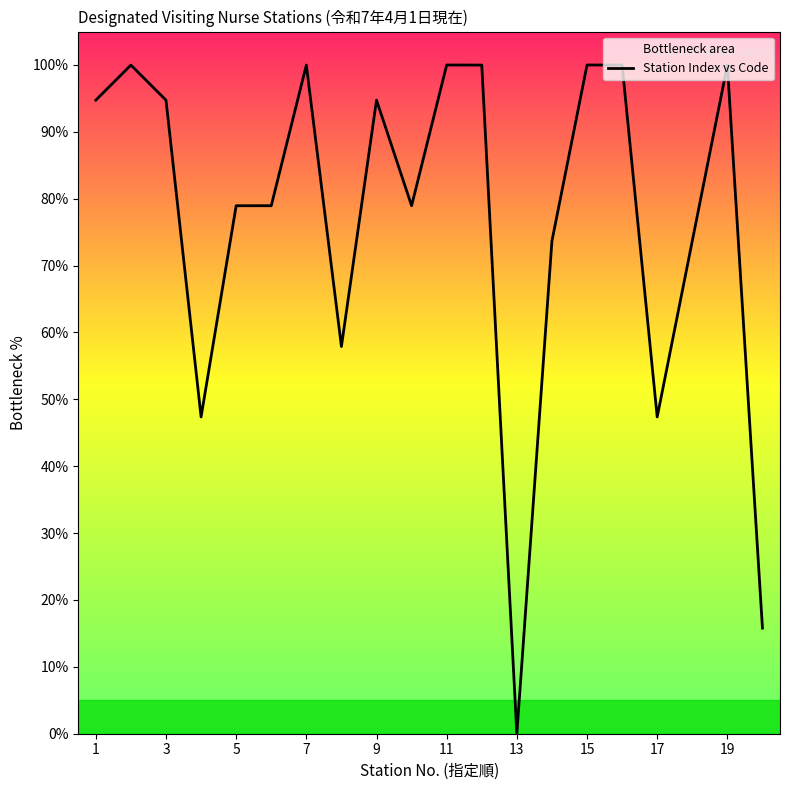

Reading left to right, what are all the values shown in this chart?

94.7	100.0	94.7	47.4	79.0	79.0	100.0	57.9	94.7	79.0	100.0	100.0	0.0	73.7	100.0	100.0	47.4	73.7	100.0	15.8